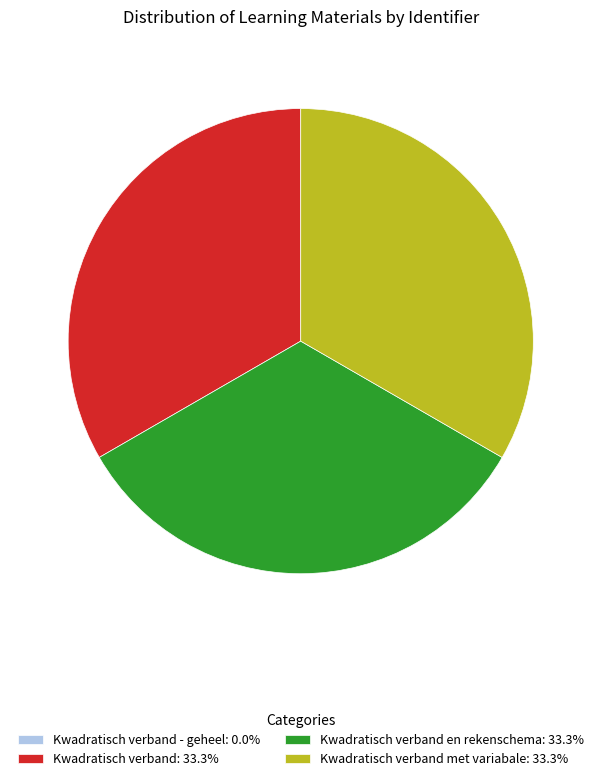

Is there any slice that represents more than half of the pie?

No